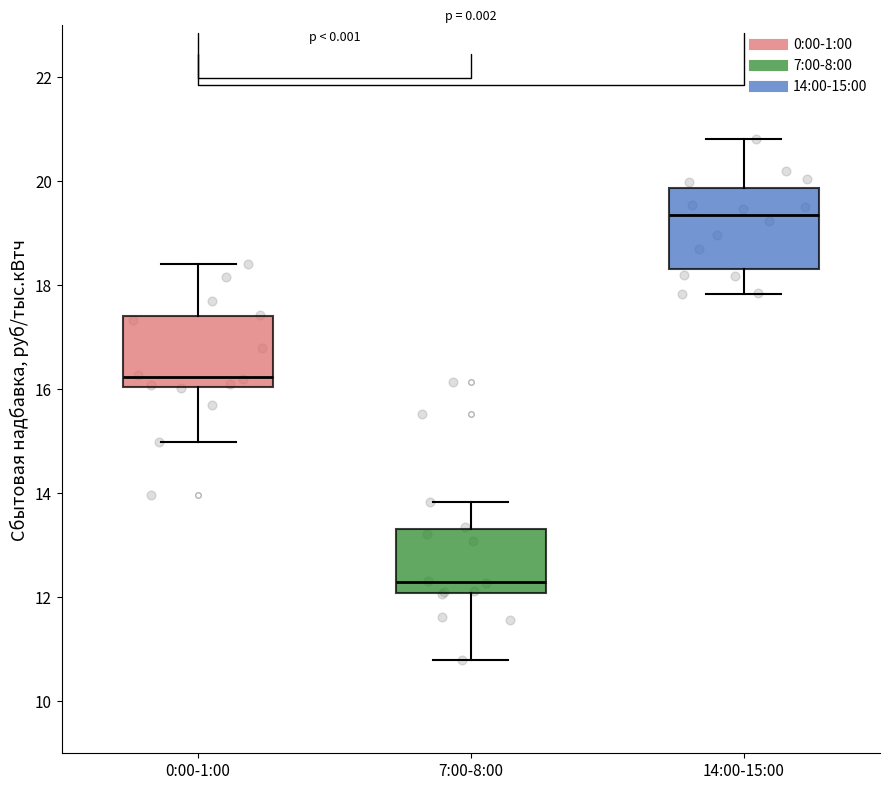

Which box has the highest median line?

14:00-15:00